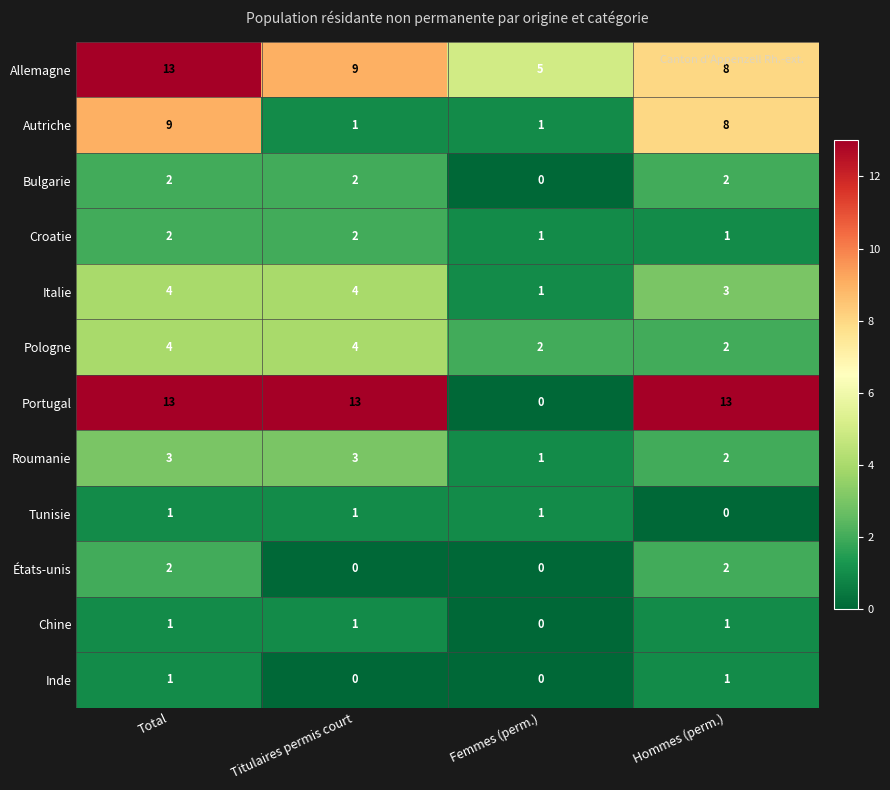

The value of Roumanie at Hommes (perm.) is 3. True or false?

False